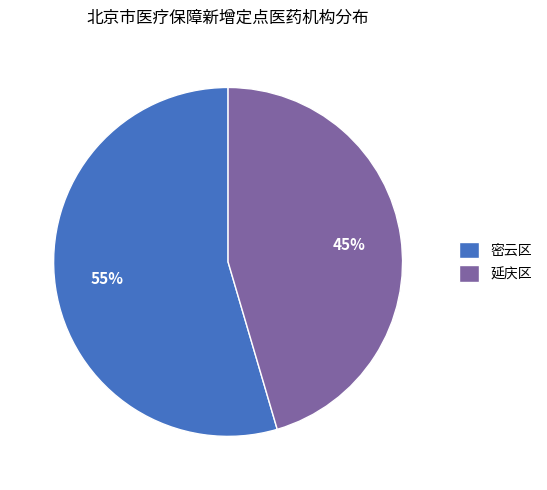

Approximately how many times larger is the value at 密云区 compared to 延庆区?

1.2